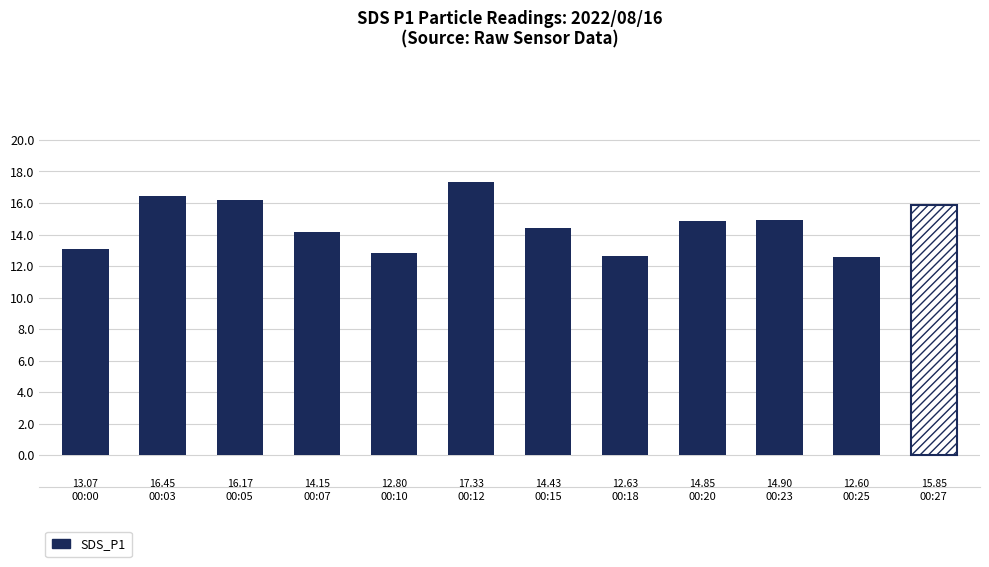

At which label is the value closest to 14?

00:07